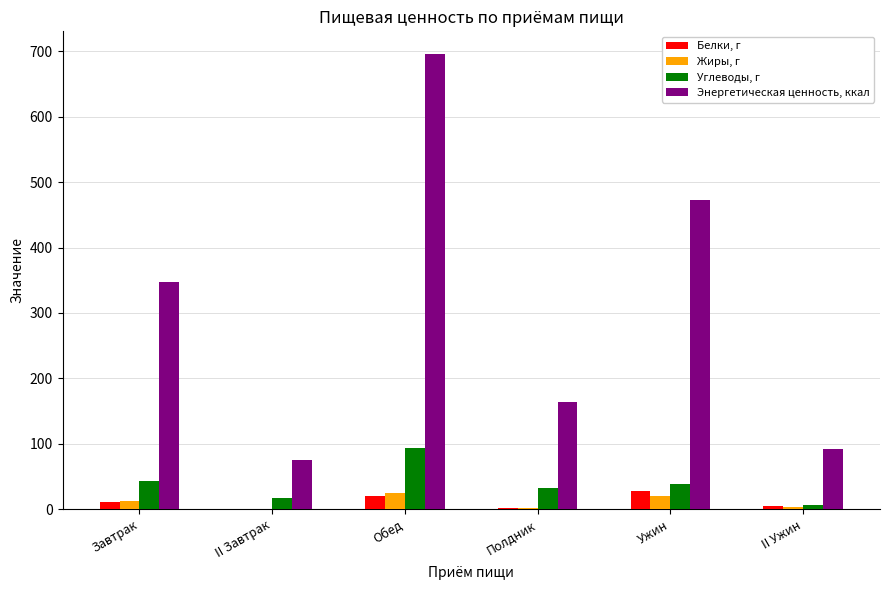

What is the sum of all Жиры, г values?

66.2